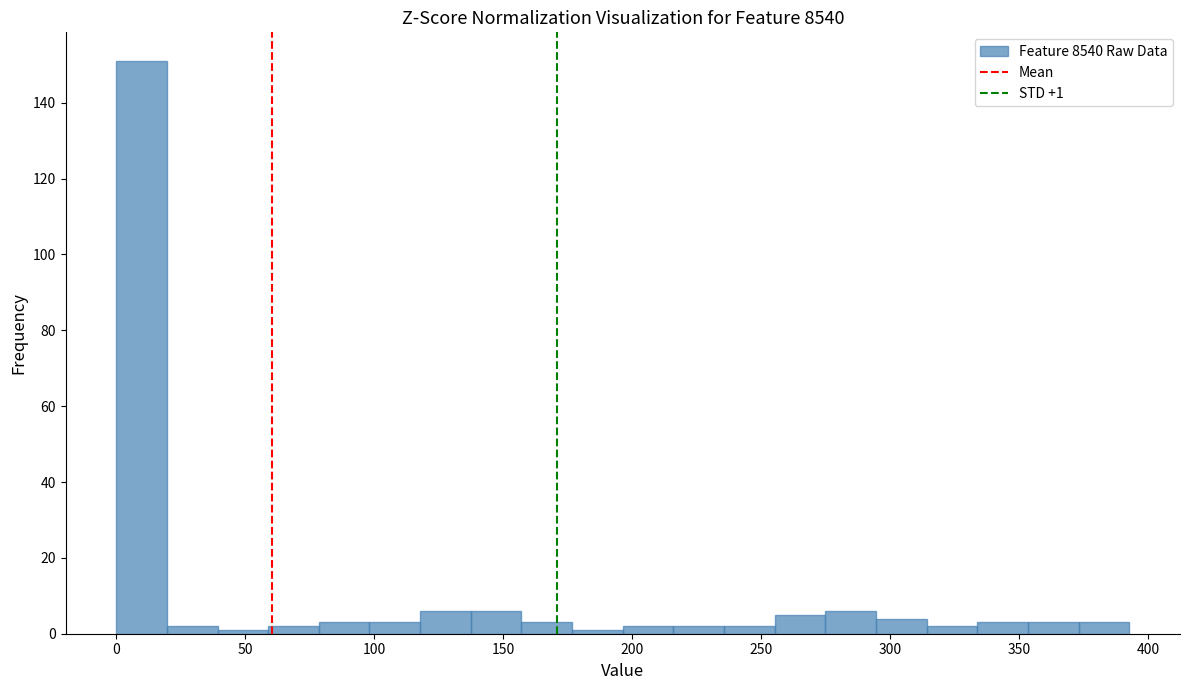

Read against the x-axis, roughly where is the centre of the tallest bar?

10